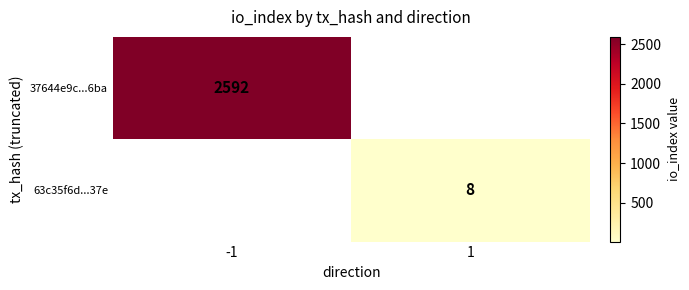

The 37644e9c...6ba series shows 2592 at -1. True or false?

True